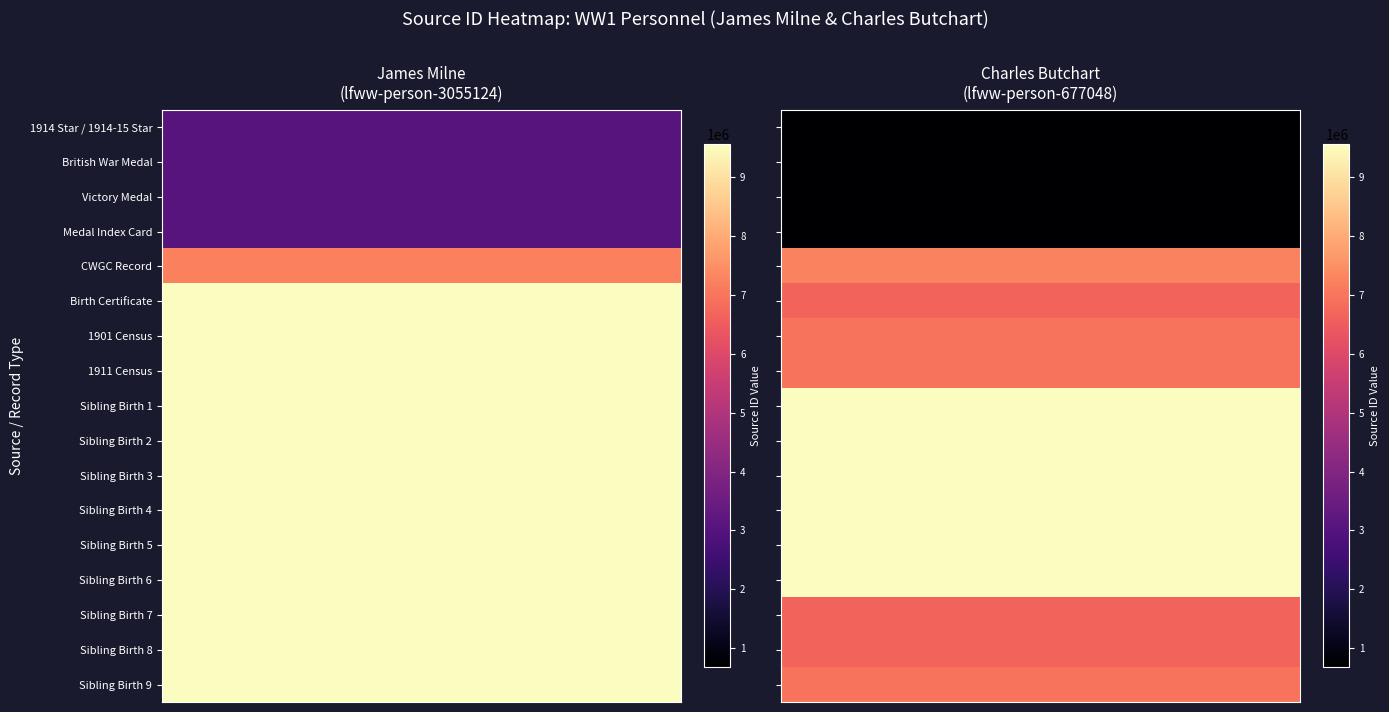

True or false: lfww-person-677048 has a value of 11771975 at Birth Certificate.

False